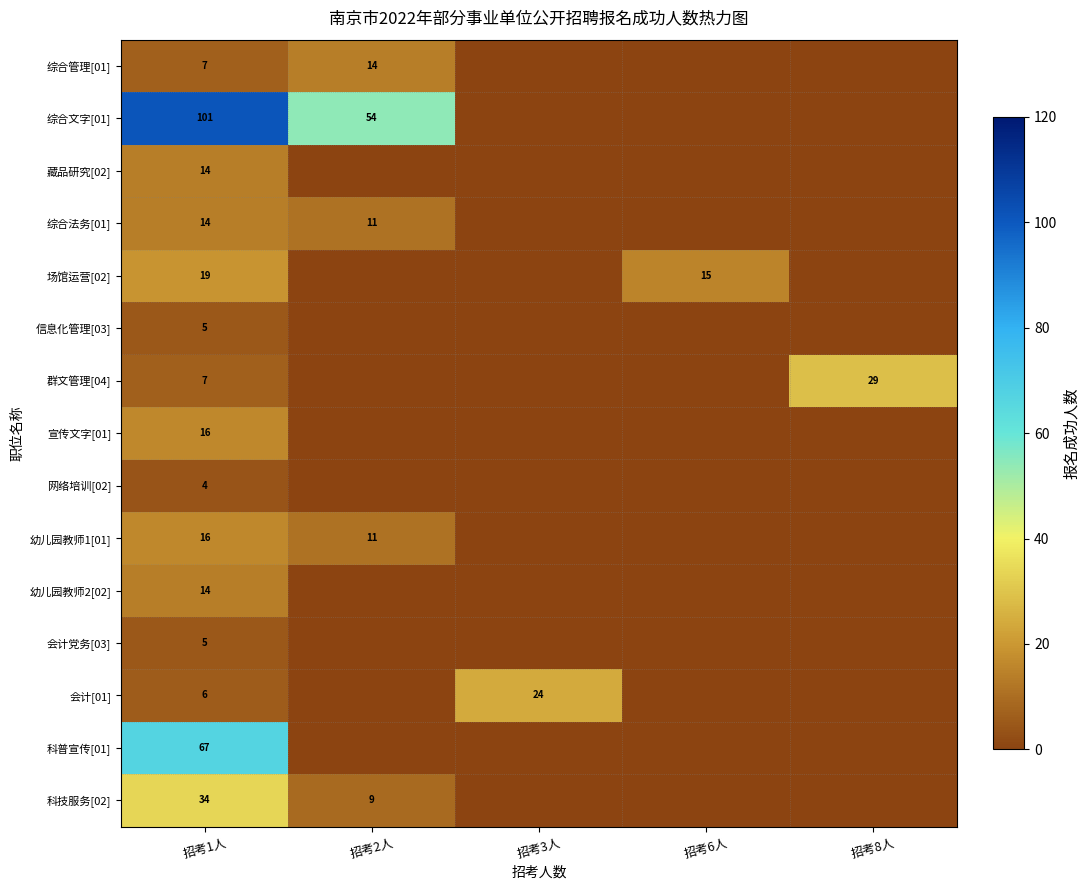

What is the total value across all series at 招考2人?

99